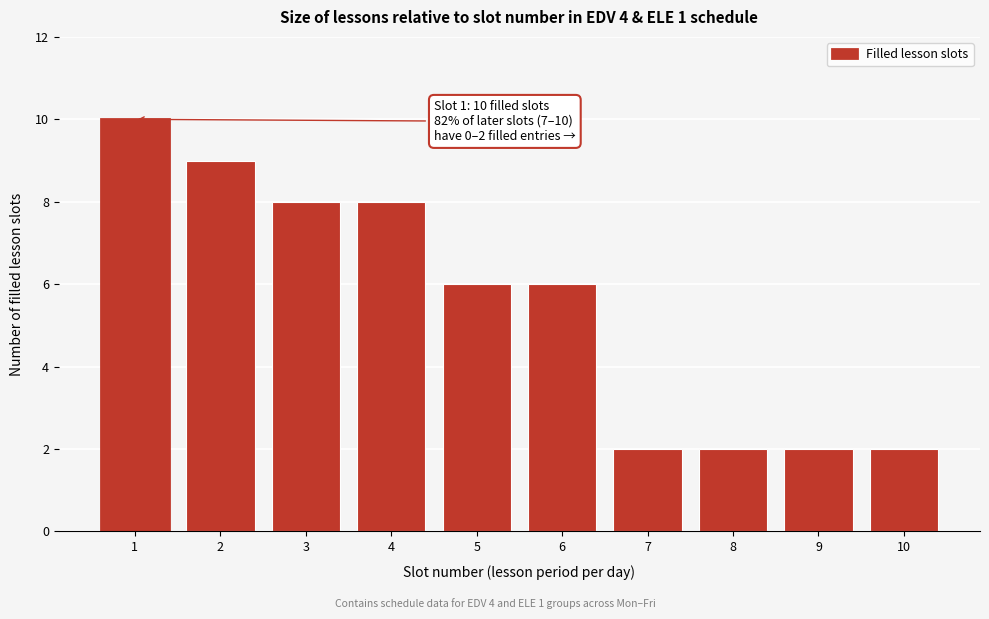

Reading left to right, list all the values displayed in this chart.

1=10	2=9	3=8	4=8	5=6	6=6	7=2	8=2	9=2	10=2